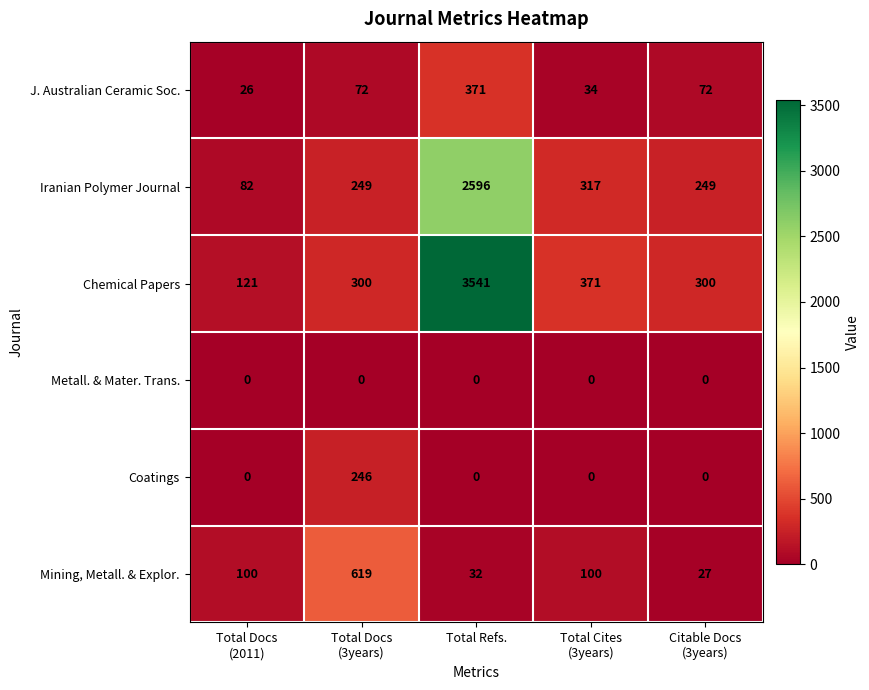

Which label corresponds to the largest value in the chart?

Total Refs.